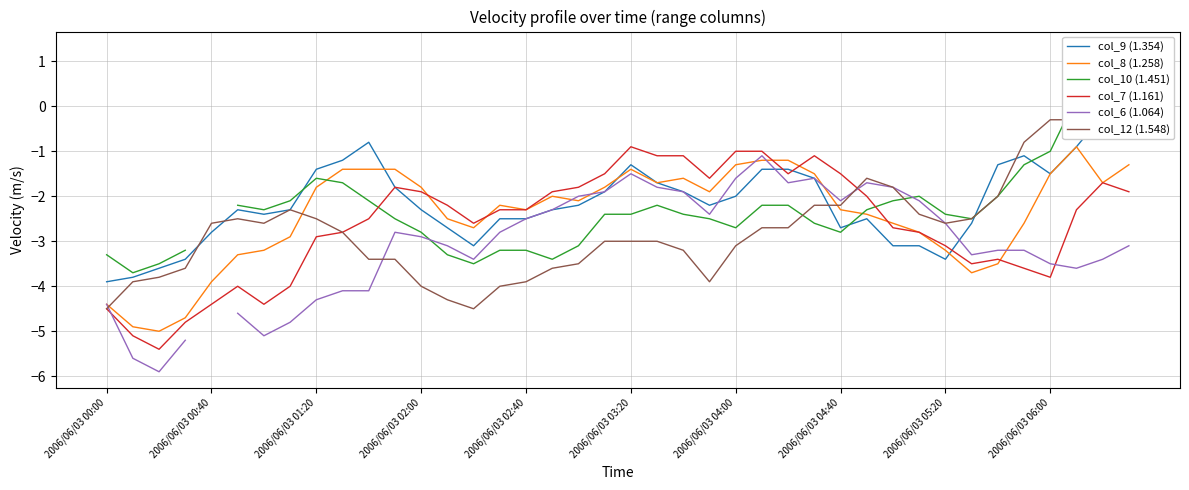

The value of col_8 (1.258) at 2006/06/03 03:20 is -2.4. True or false?

False